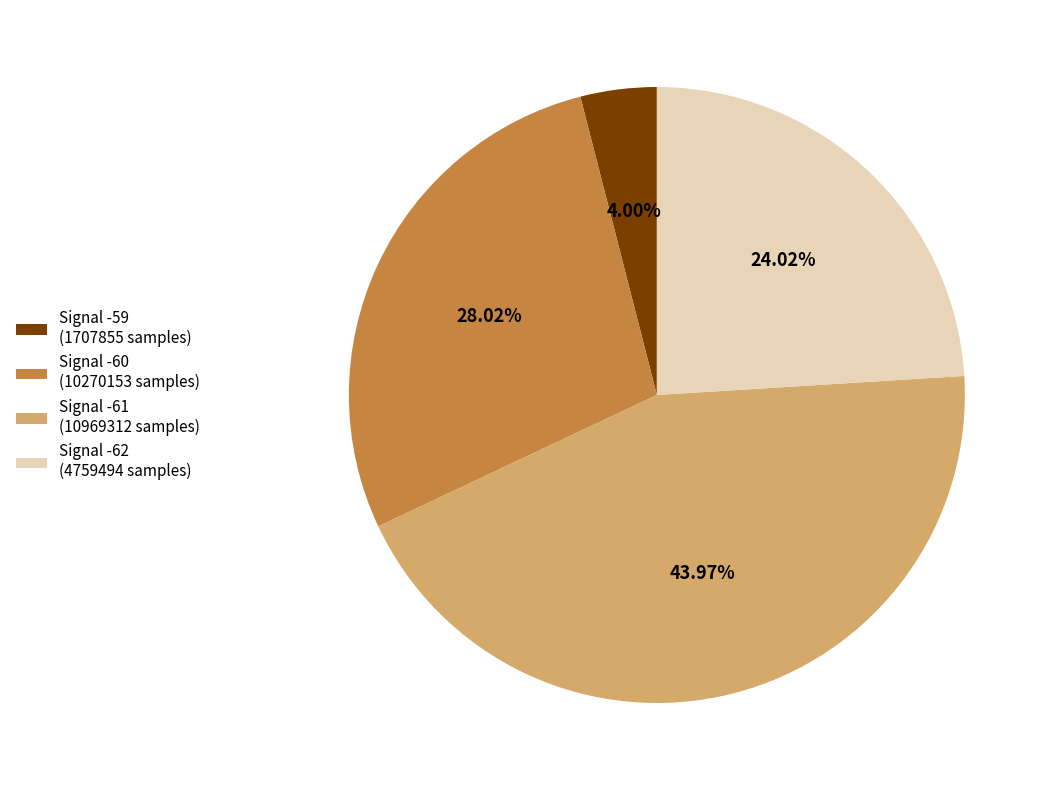

How many segments does this pie chart have?

4